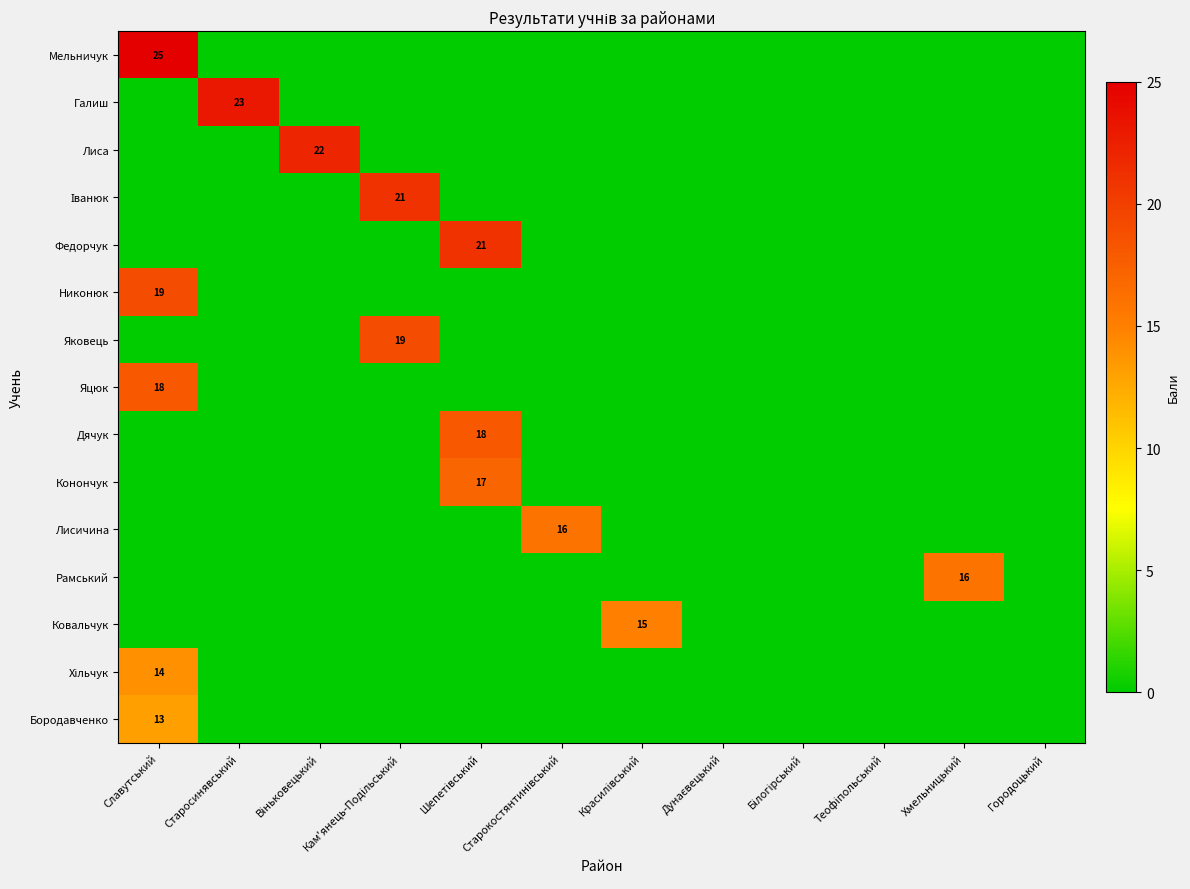

What is the average value of the Конончук series?

1